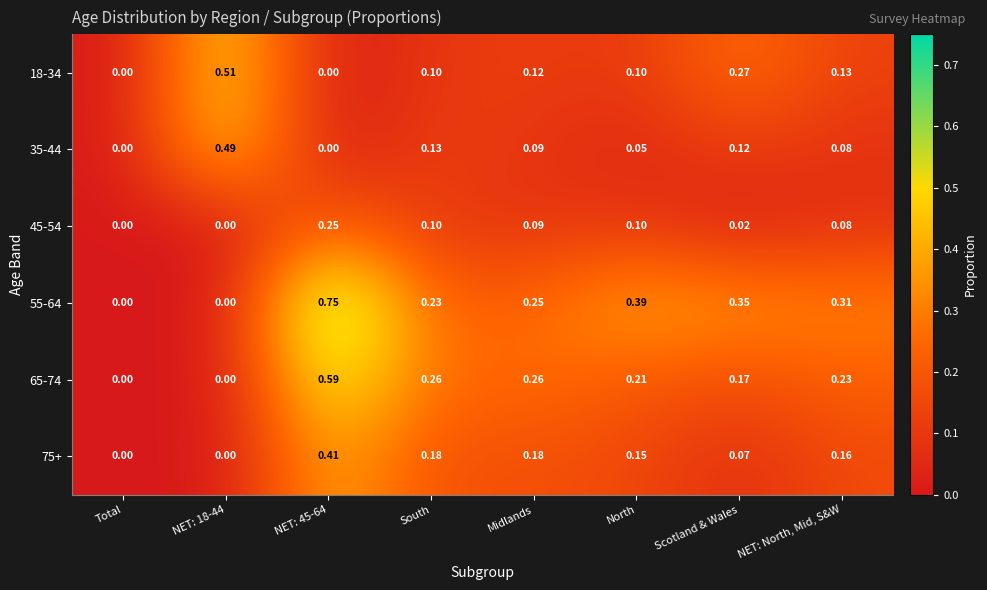

Is the value of 18-34 at North greater than the value of 55-64 at South?

No